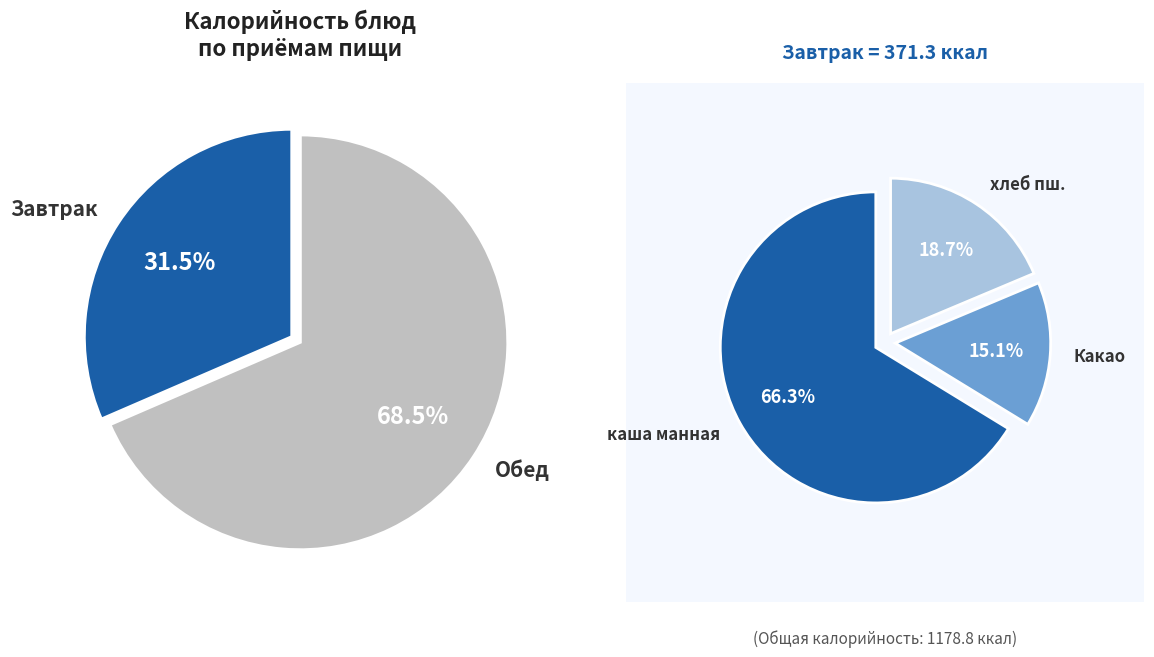

To the nearest percent, what portion does Какао на молоке represent?

5%